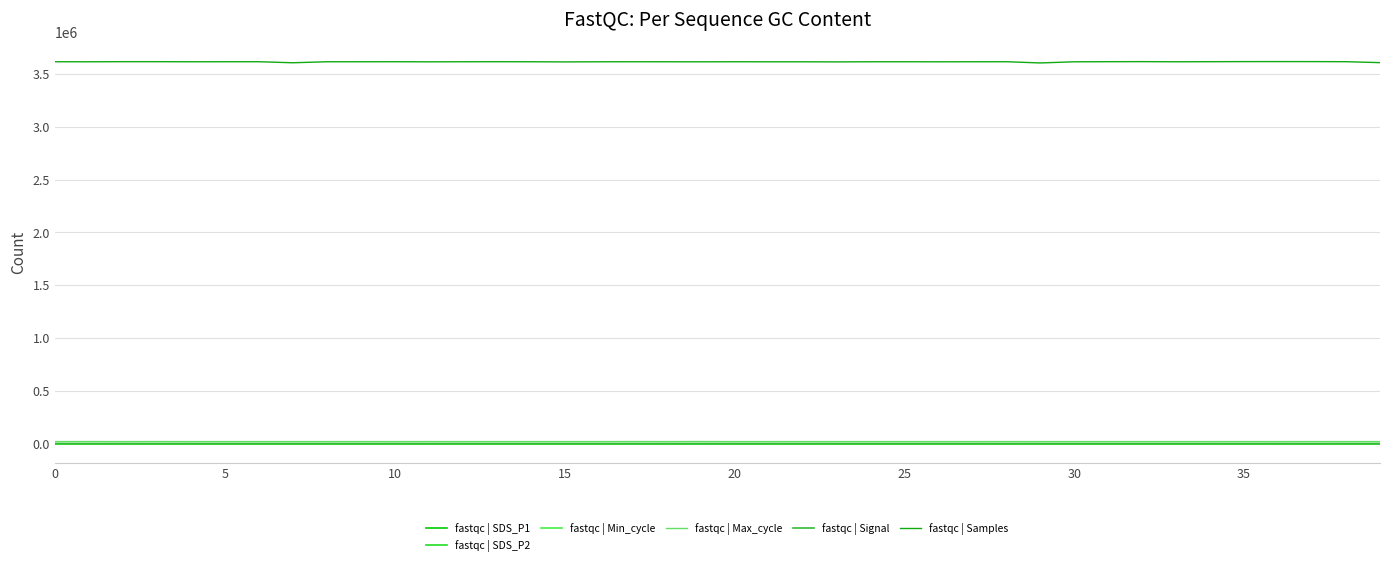

Which series has the widest spread of values?

fastqc | Samples